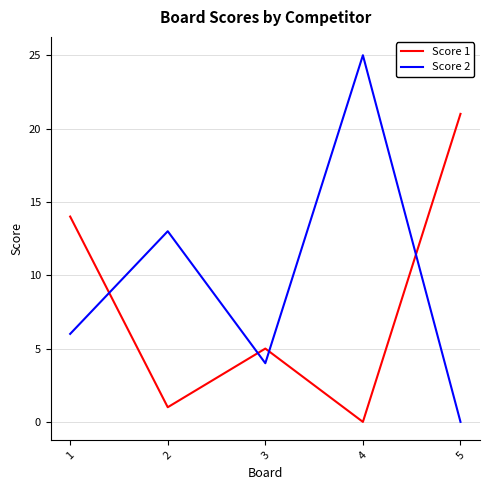

At which category does Score 1 reach its first local valley?

2